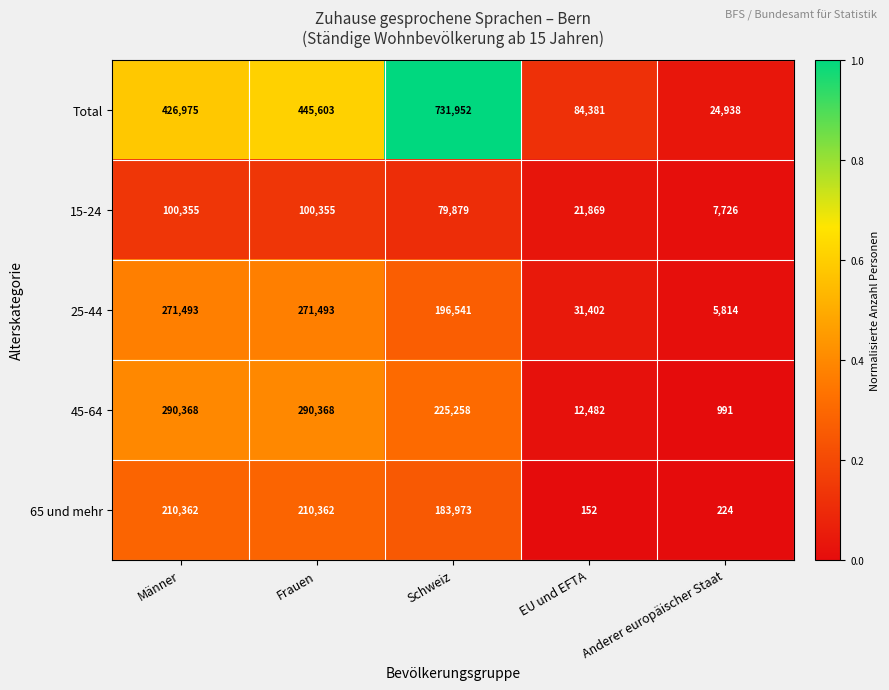

What is the sum of all 65 und mehr values?

605073